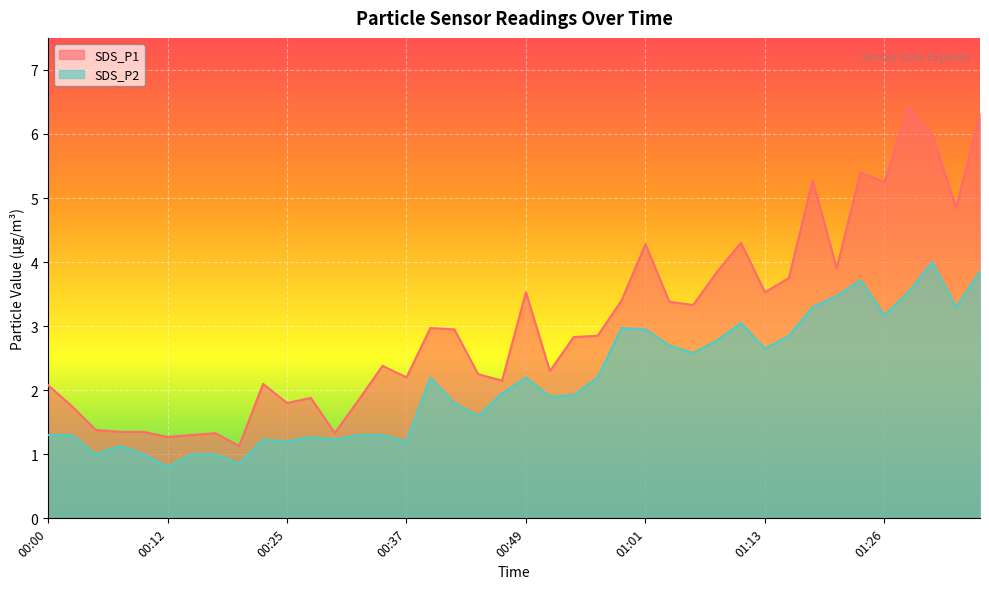

What is the difference between the second highest and second lowest values in the SDS_P1 series?

5.1